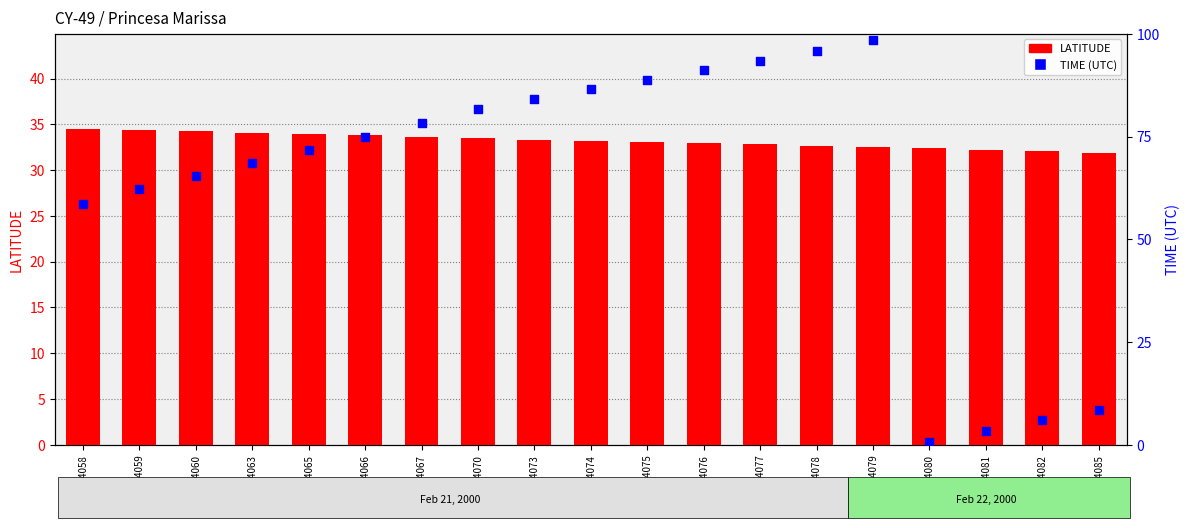

Which series has the widest spread of Y values?

TIME (UTC)